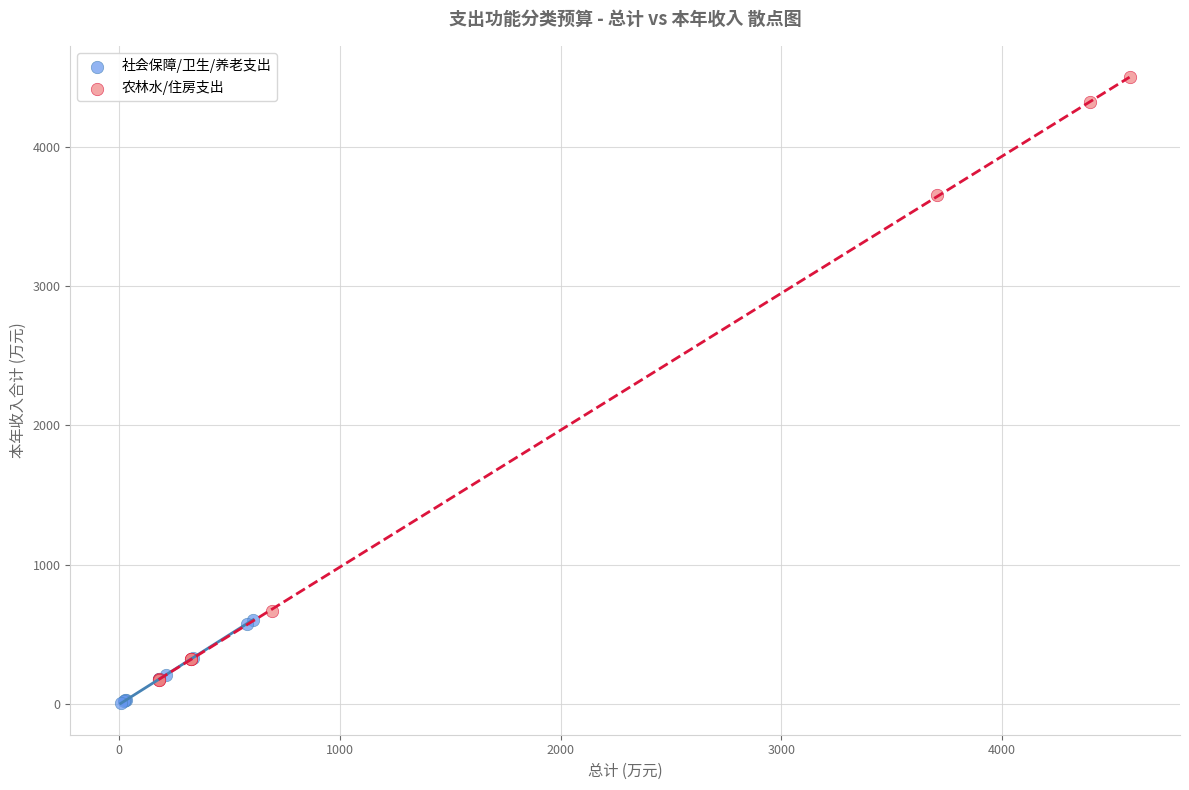

Which series contains the highest Y value?

农林水/住房支出